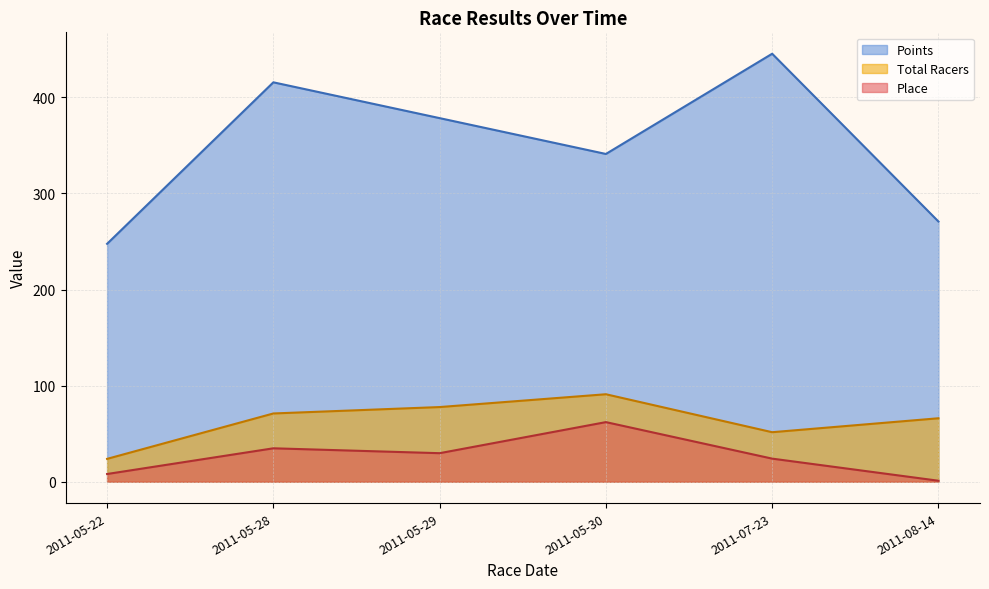

Where is Points nearest to the value 346?

2011-05-30